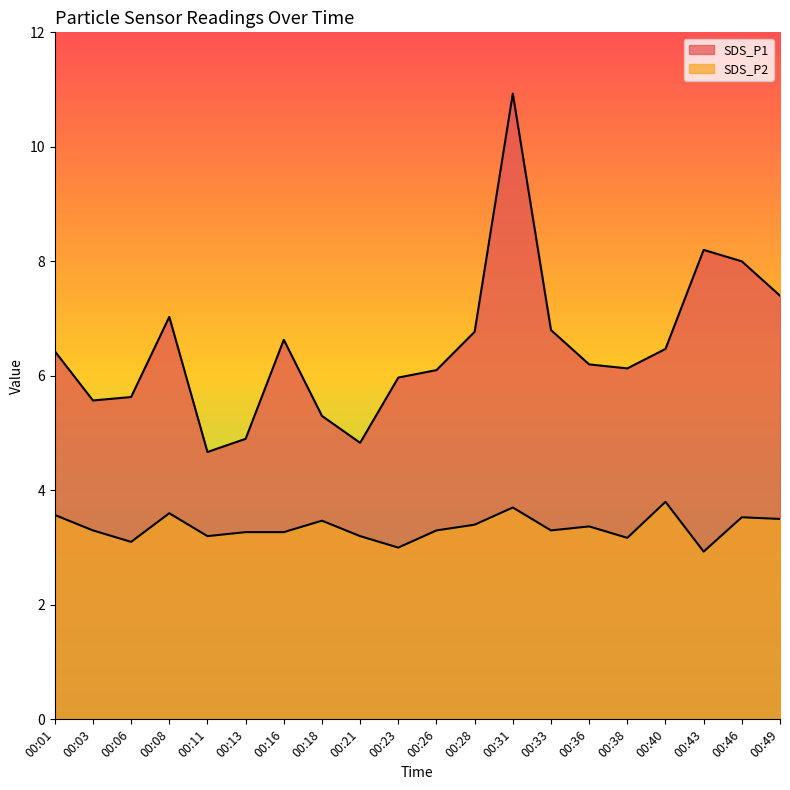

At 00:08, list the series in order from smallest to largest.

SDS_P2, SDS_P1